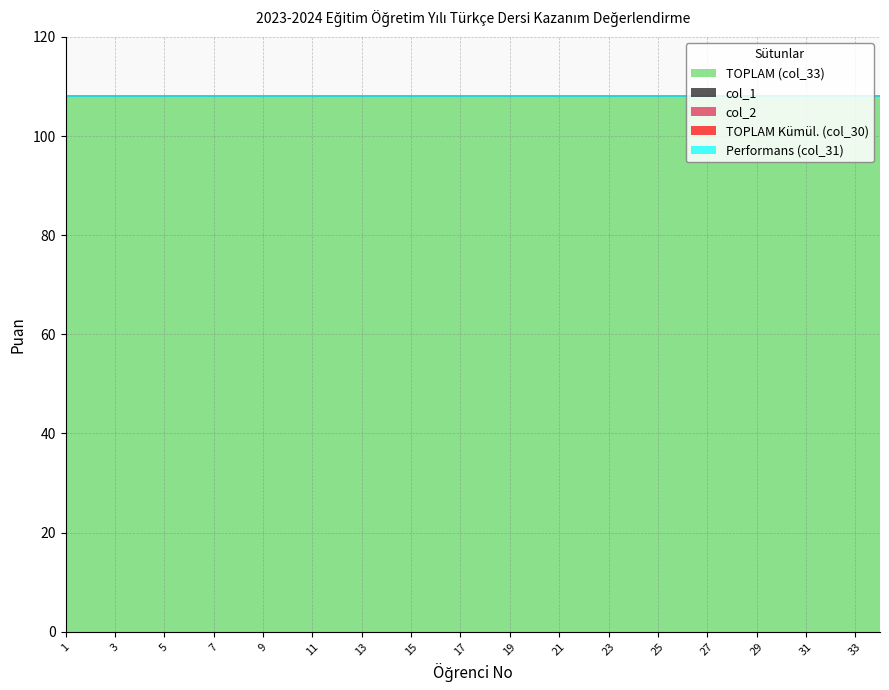

At which category is the sum across all series the highest?

1